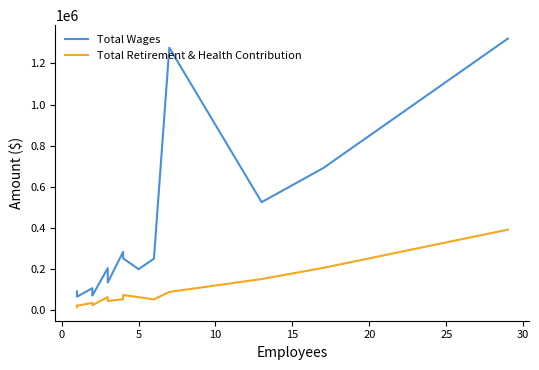

How many values in the Total Retirement & Health Contribution series are below 51187?

8